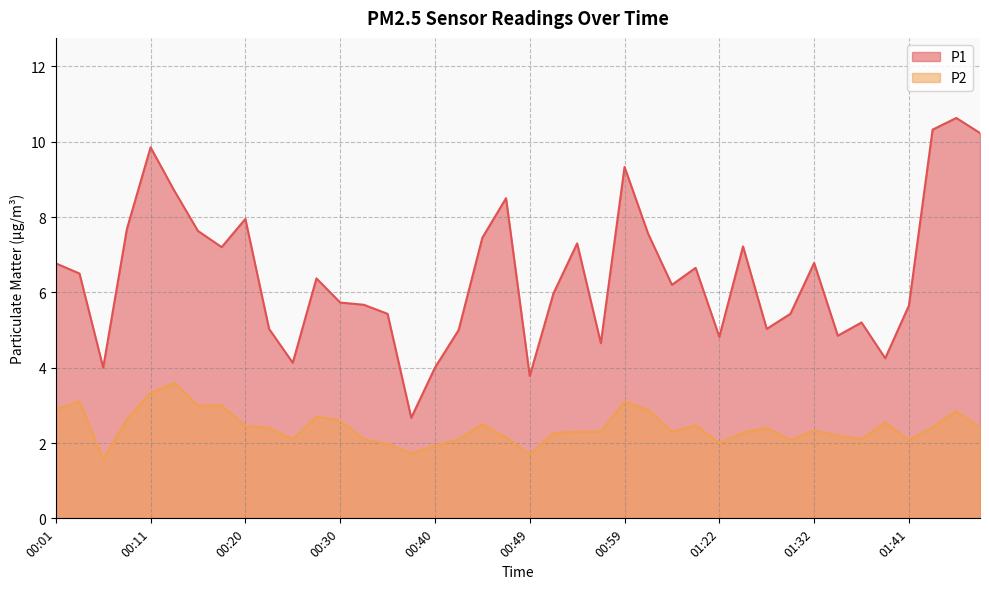

Does the chart display data point markers on the line(s)?

No